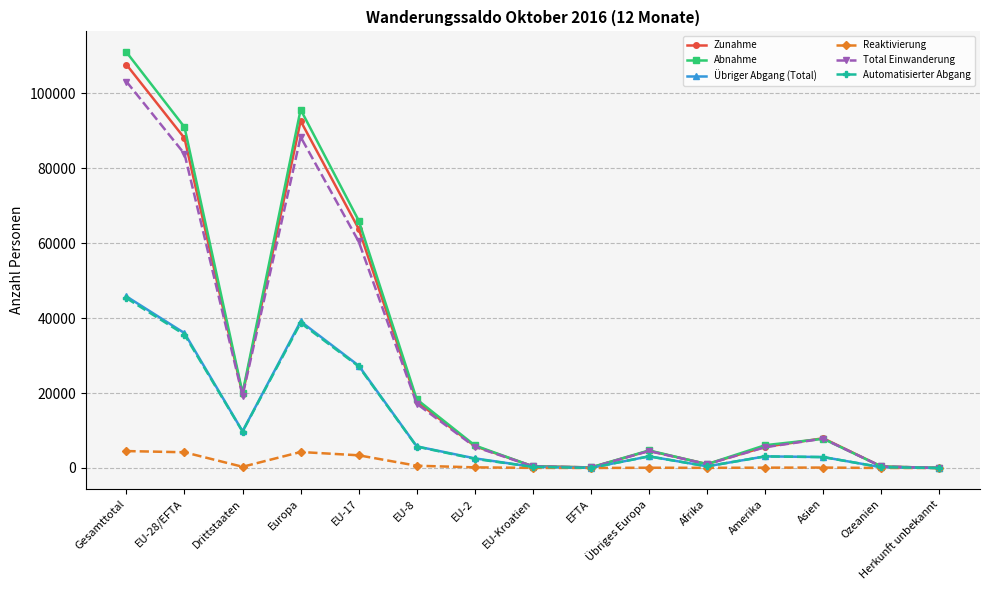

How many data points in Reaktivierung are less than 114?

7